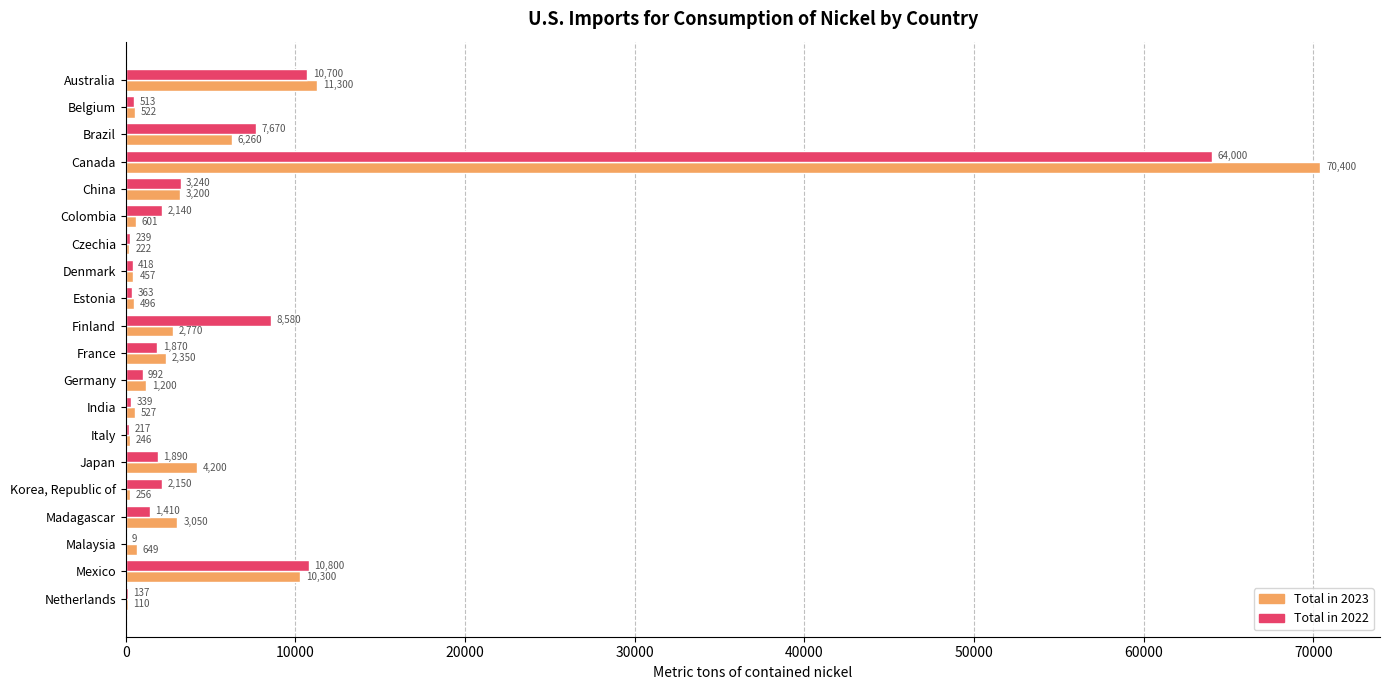

Which series changed the most between Estonia and Japan?

Total in 2023